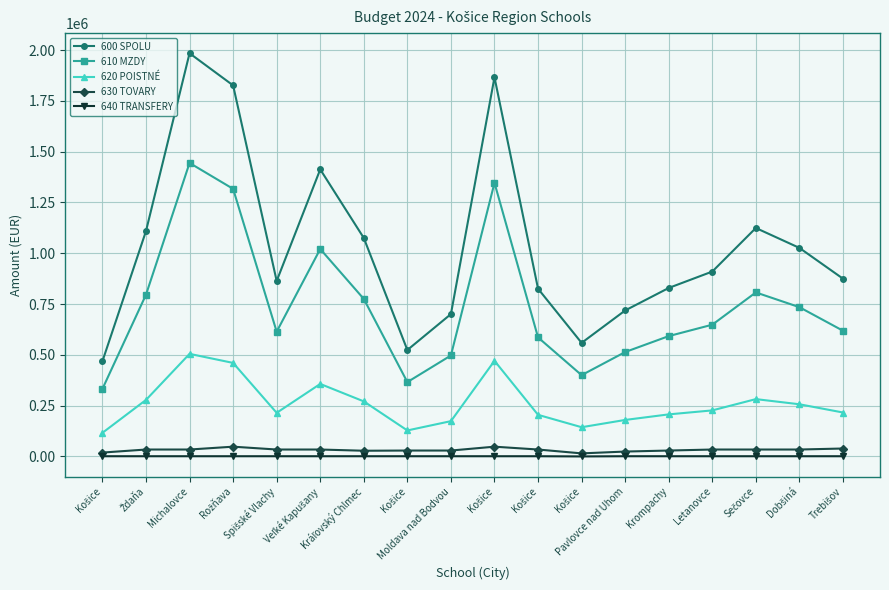

What are all the series names shown in the legend?

600 SPOLU, 610 MZDY, 620 POISTNÉ, 630 TOVARY, 640 TRANSFERY